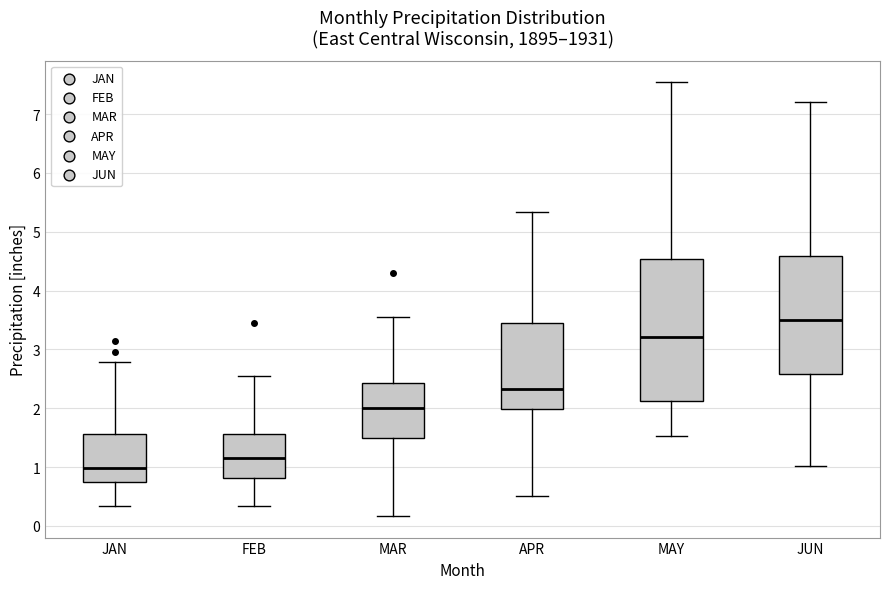

Which box's median line is the lowest?

JAN